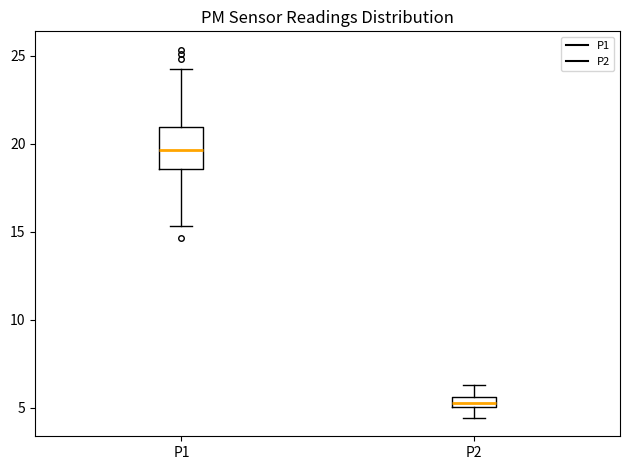

Where does the lower whisker of the box for P1 end on the y-axis? The values are not printed on the chart, so give them approximately, as read against the axis.

15.5